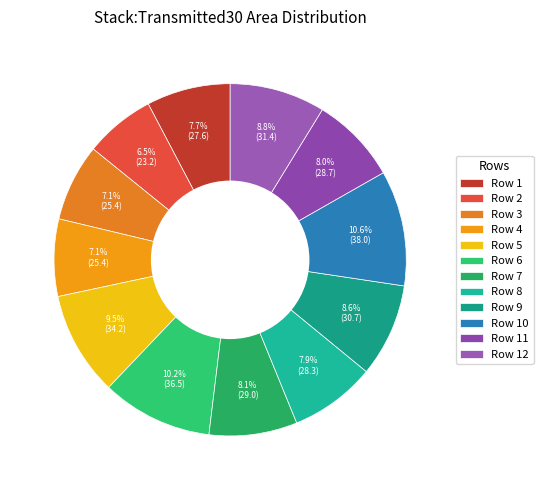

Count the number of slices in the pie.

12